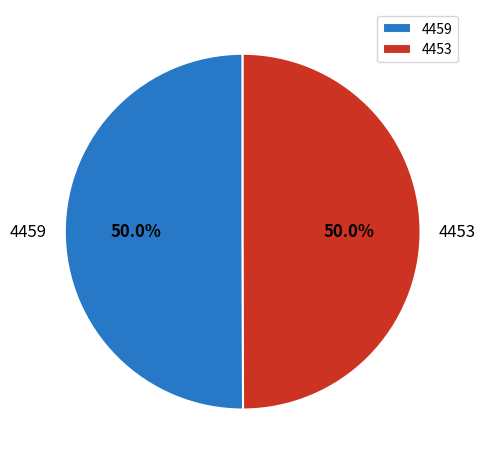

Approximately how many times larger is the value at 4453 compared to 4459?

1.0